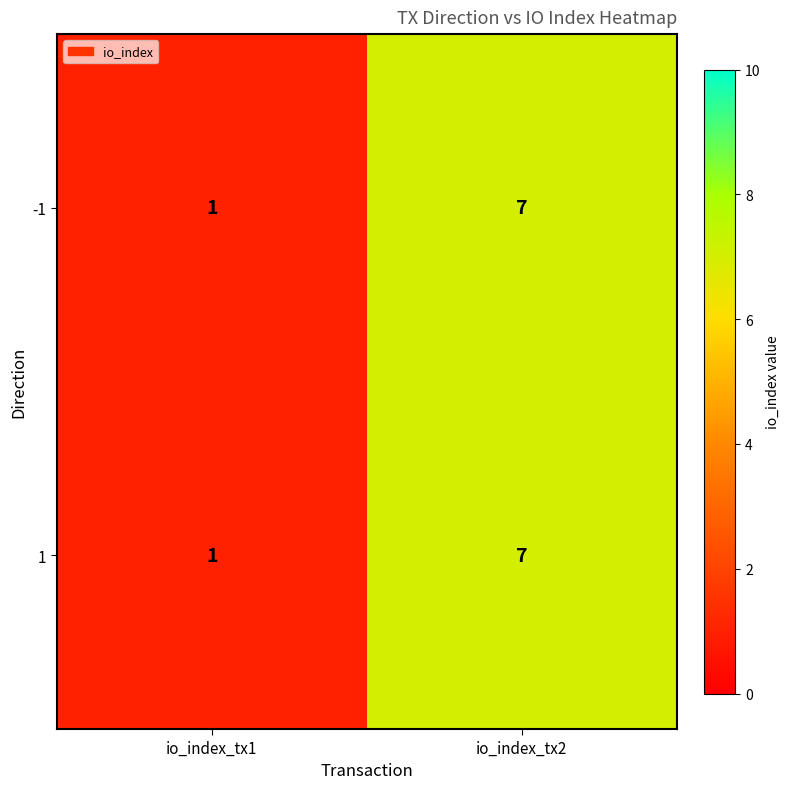

What is the highest value of the 1 series?

7